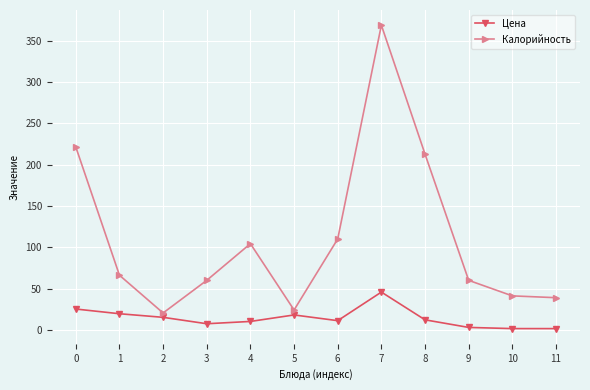

At which category does Калорийность reach its first local peak?

4